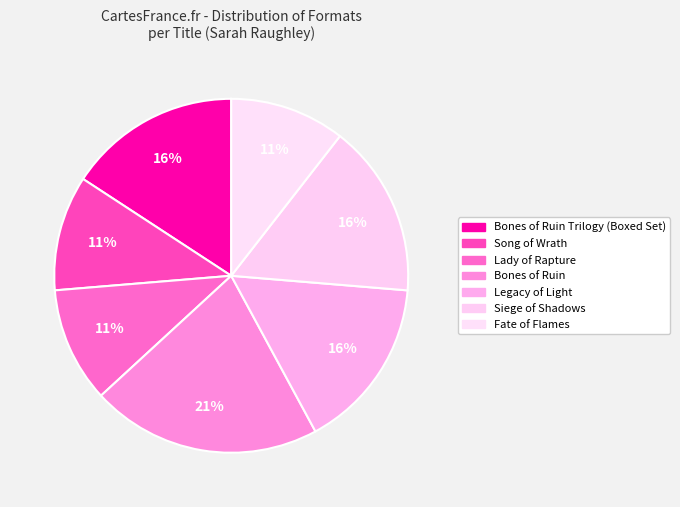

Which category has the biggest portion of the pie?

Bones of Ruin